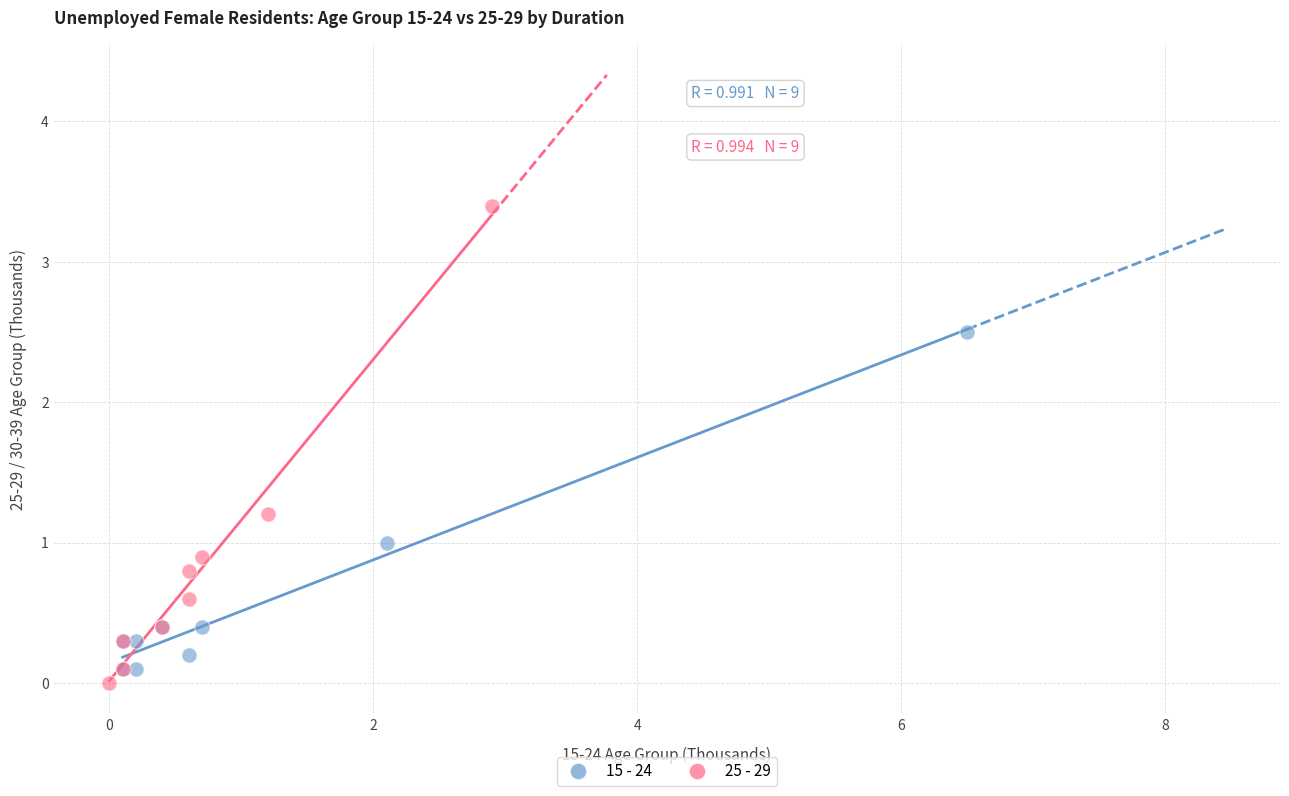

Which series contains the highest Y value?

25 - 29